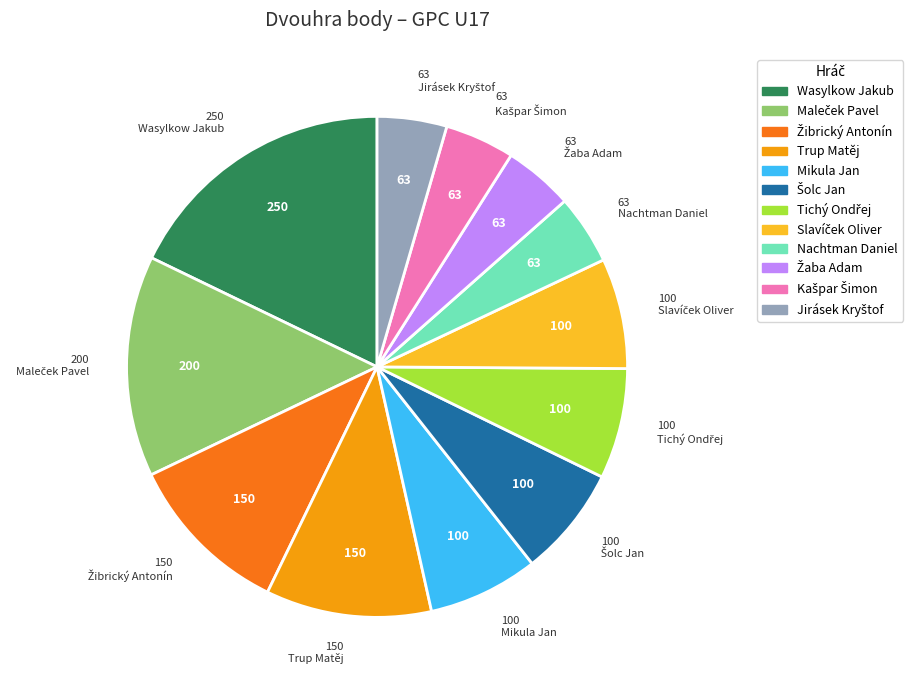

True or false: Wasylkow Jakub accounts for 18% of the total.

True